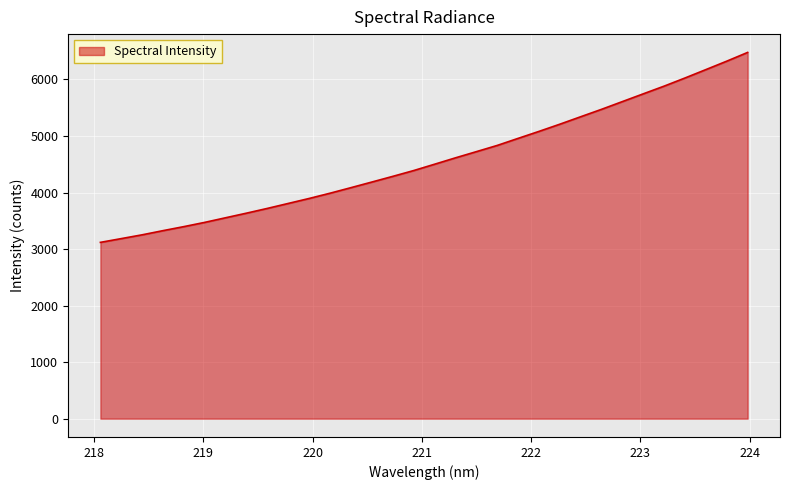

What is the maximum value shown in the chart?

6478.4